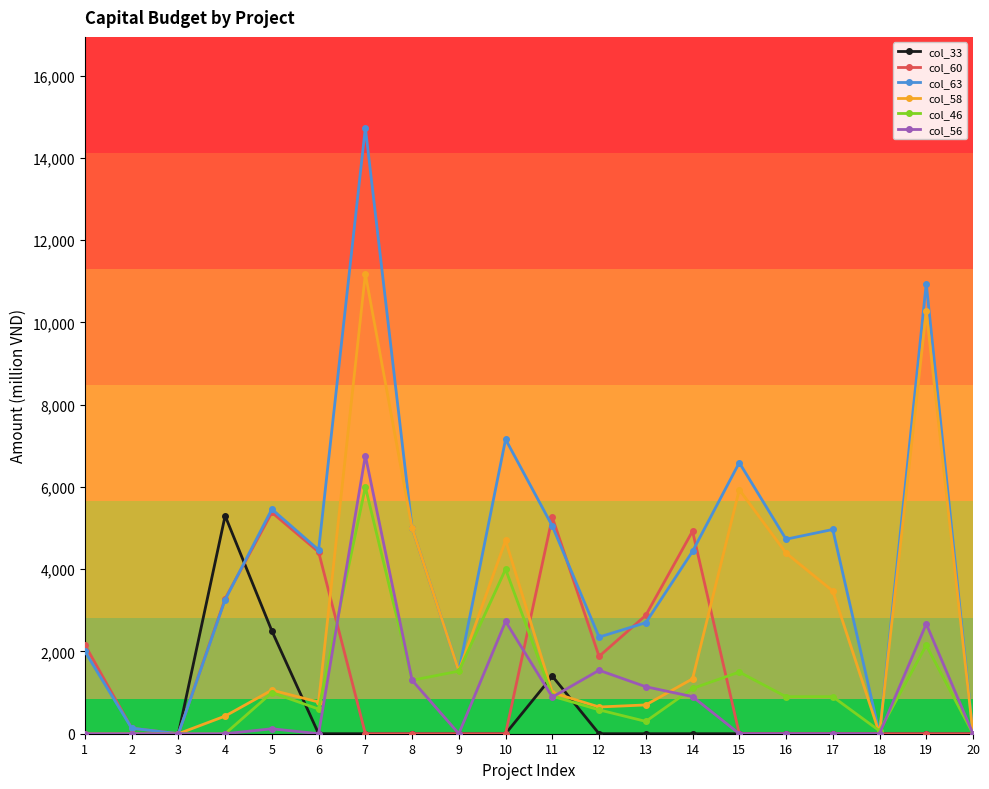

True or false: col_60 has more than 2 points higher than both neighbors.

True